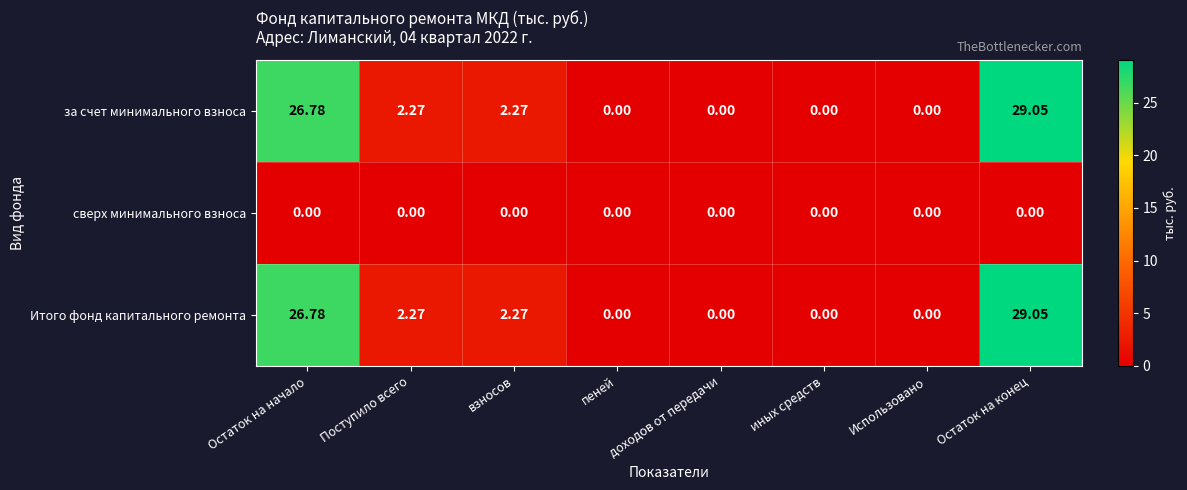

Is the value of Итого фонд капитального ремонта at Поступило всего greater than the value of сверх минимального взноса at Остаток на начало?

Yes